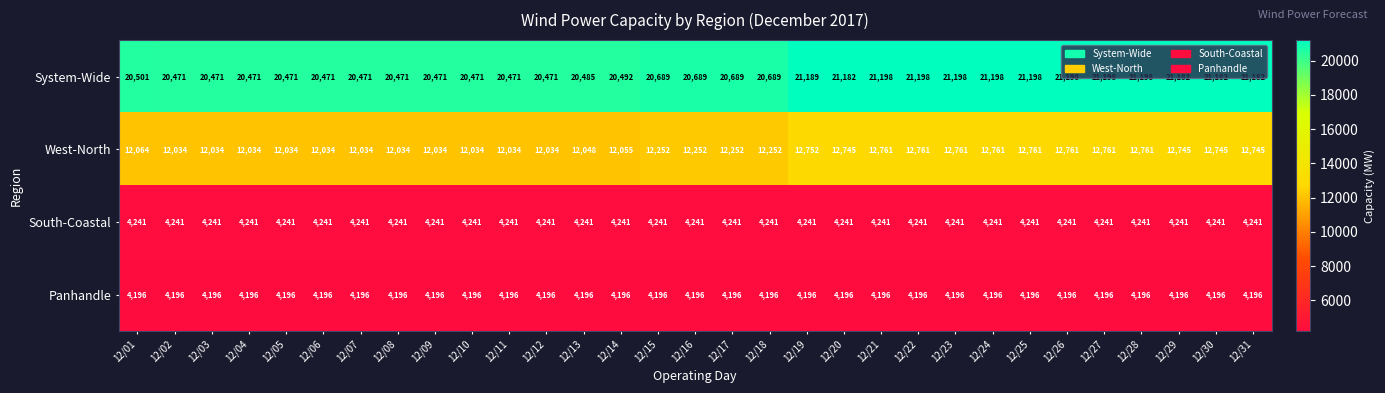

What is the total value across all series at 12/13?

40970